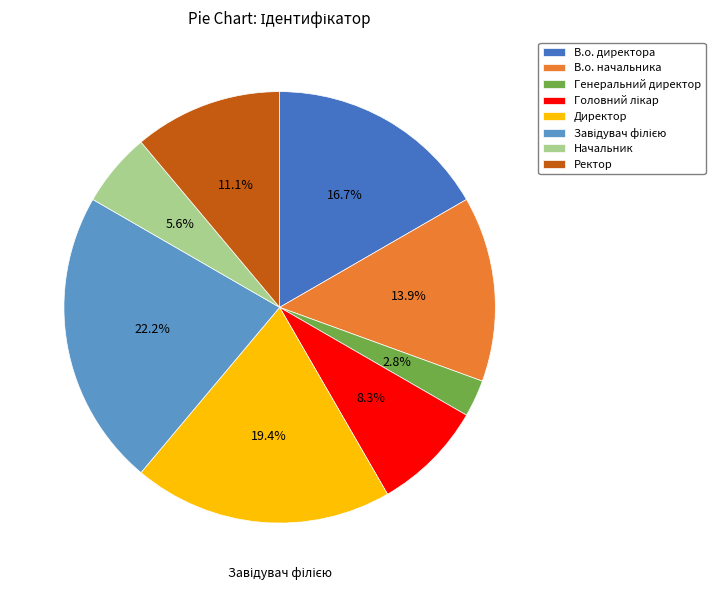

What portion of the pie excludes Завідувач філією?

77.8%